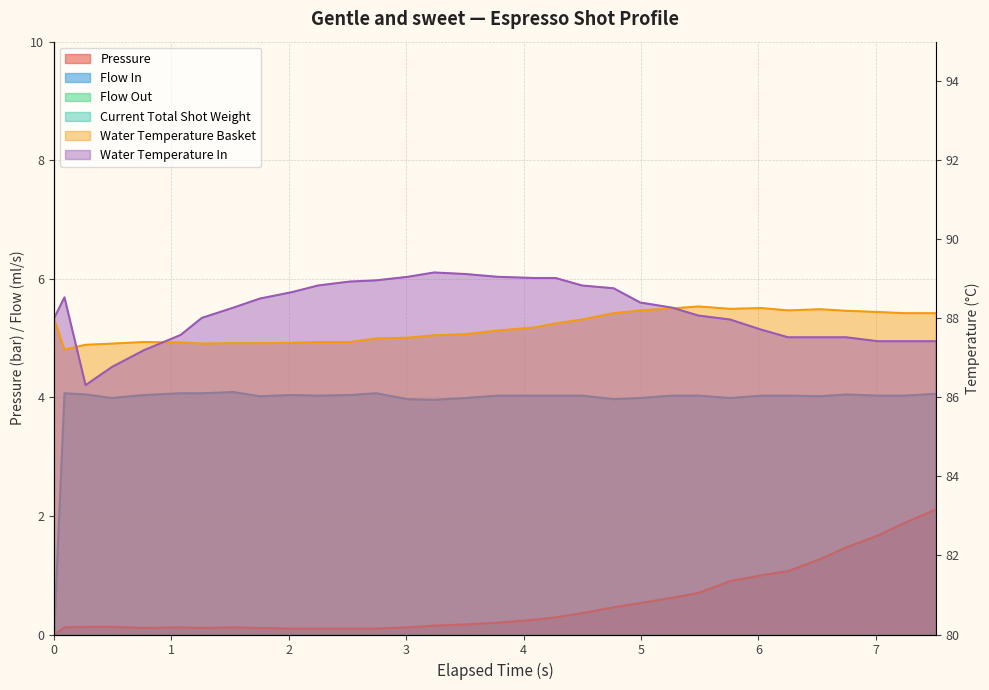

Which series has the largest total across all categories?

water_temperature_in